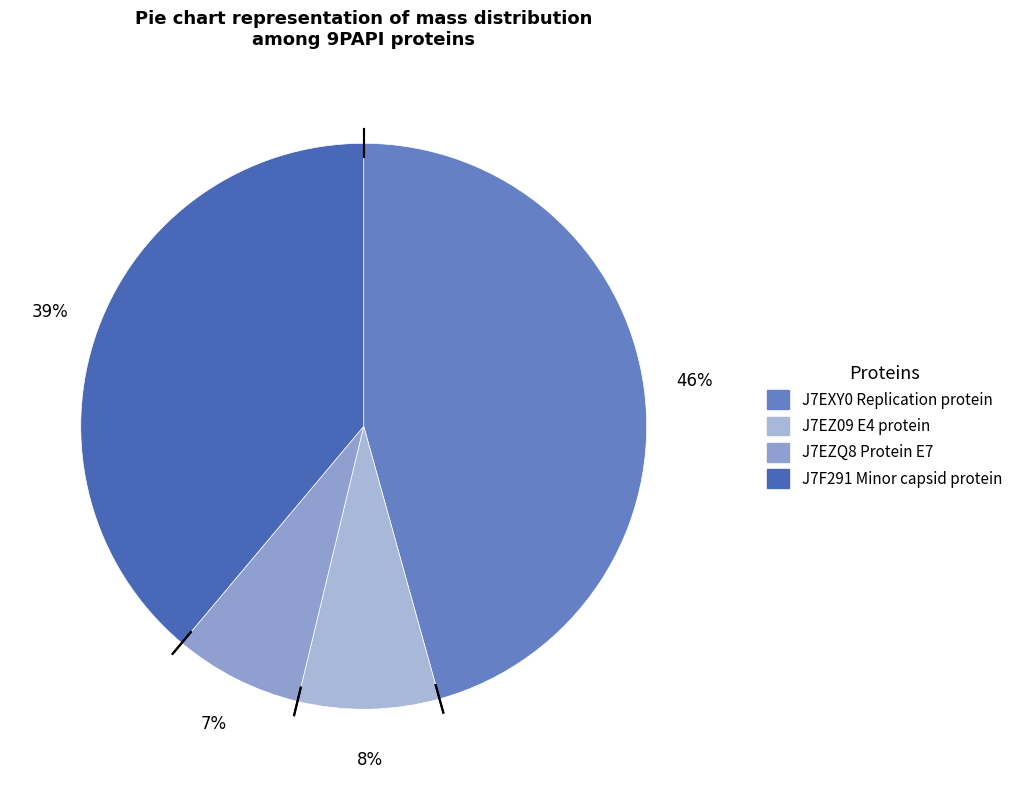

Is it true that J7EZQ8 Protein E7 is 7% of the pie?

True